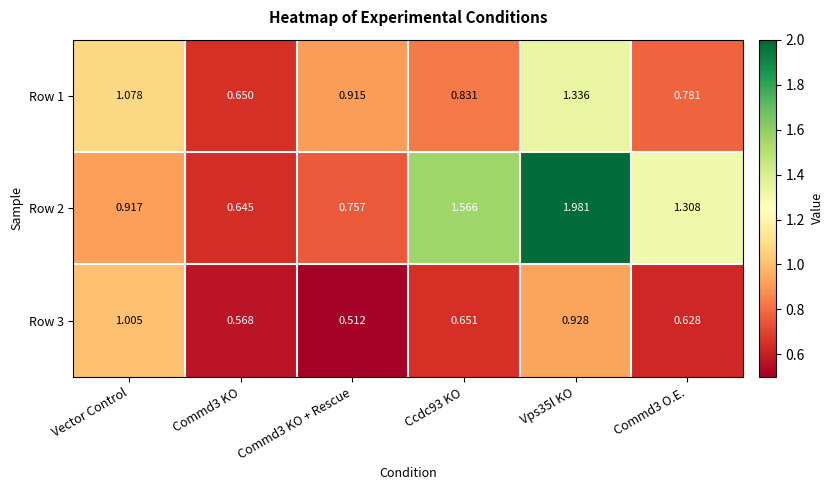

Is the value of Row 1 at Commd3 KO + Rescue greater than the value of Row 2 at Commd3 O.E.?

No